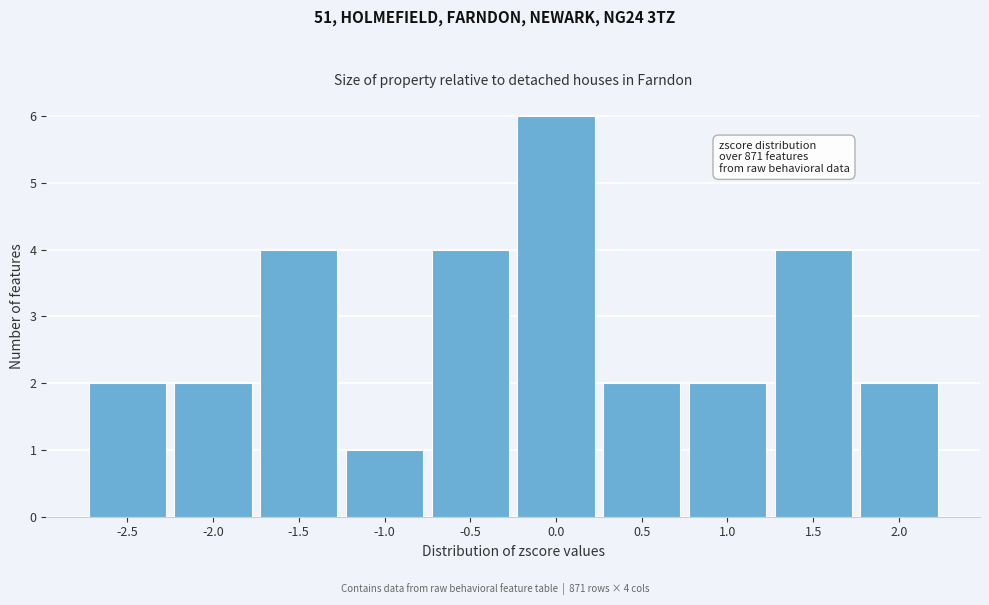

Reading right to left, transcribe all the data shown in this chart.

2.0=2	1.5=4	1.0=2	0.5=2	0.0=6	-0.5=4	-1.0=1	-1.5=4	-2.0=2	-2.5=2